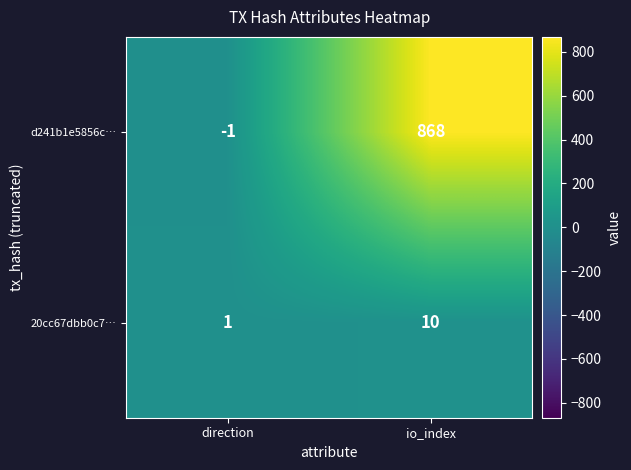

Which series has the widest spread of values?

d241b1e5856c…